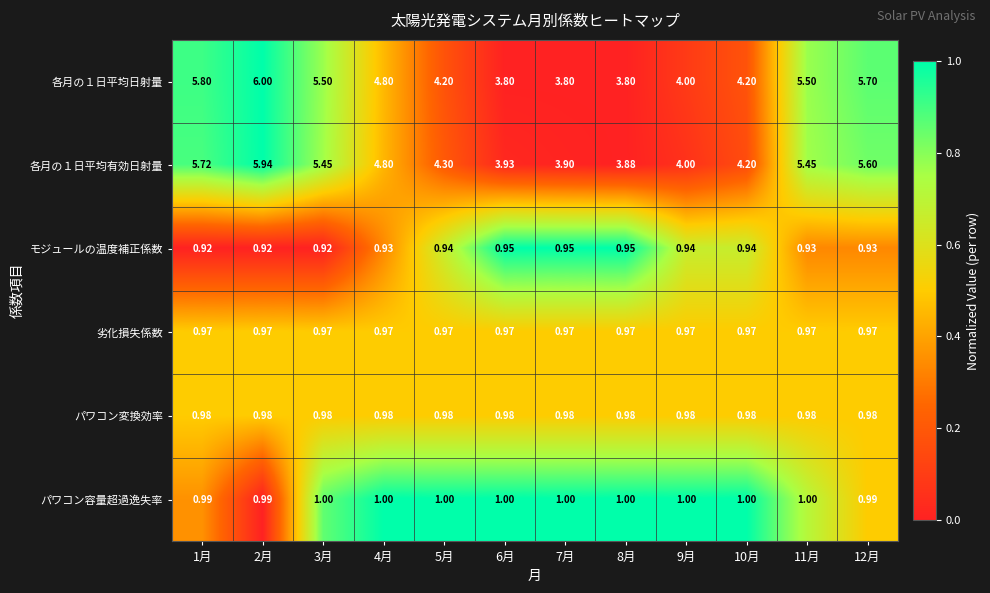

Is the value of モジュールの温度補正係数 at 12月 greater than the value of 劣化損失係数 at 8月?

No